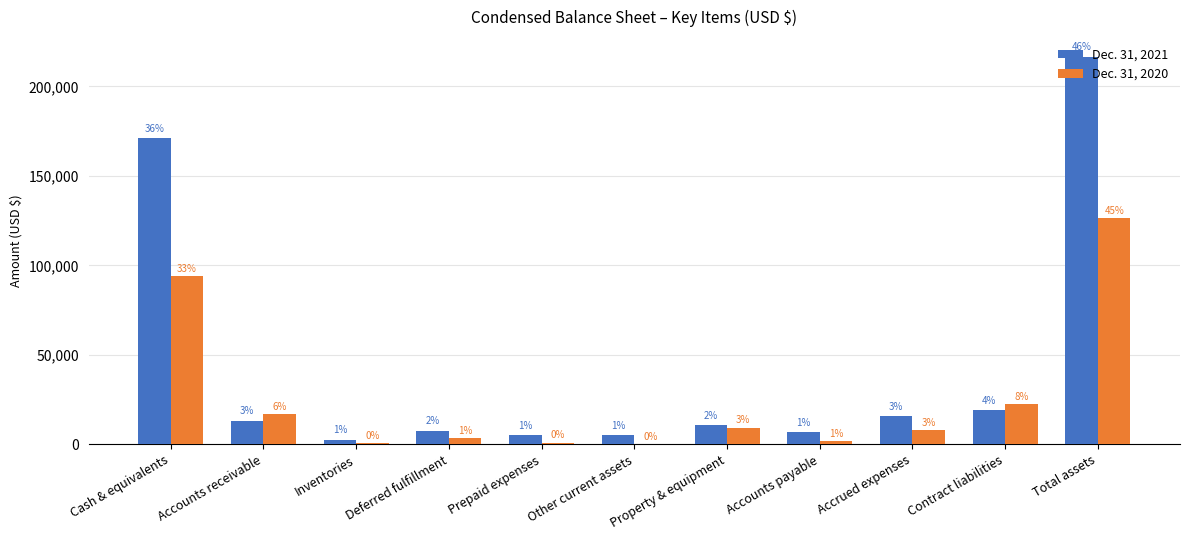

How many groups of bars are there?

11